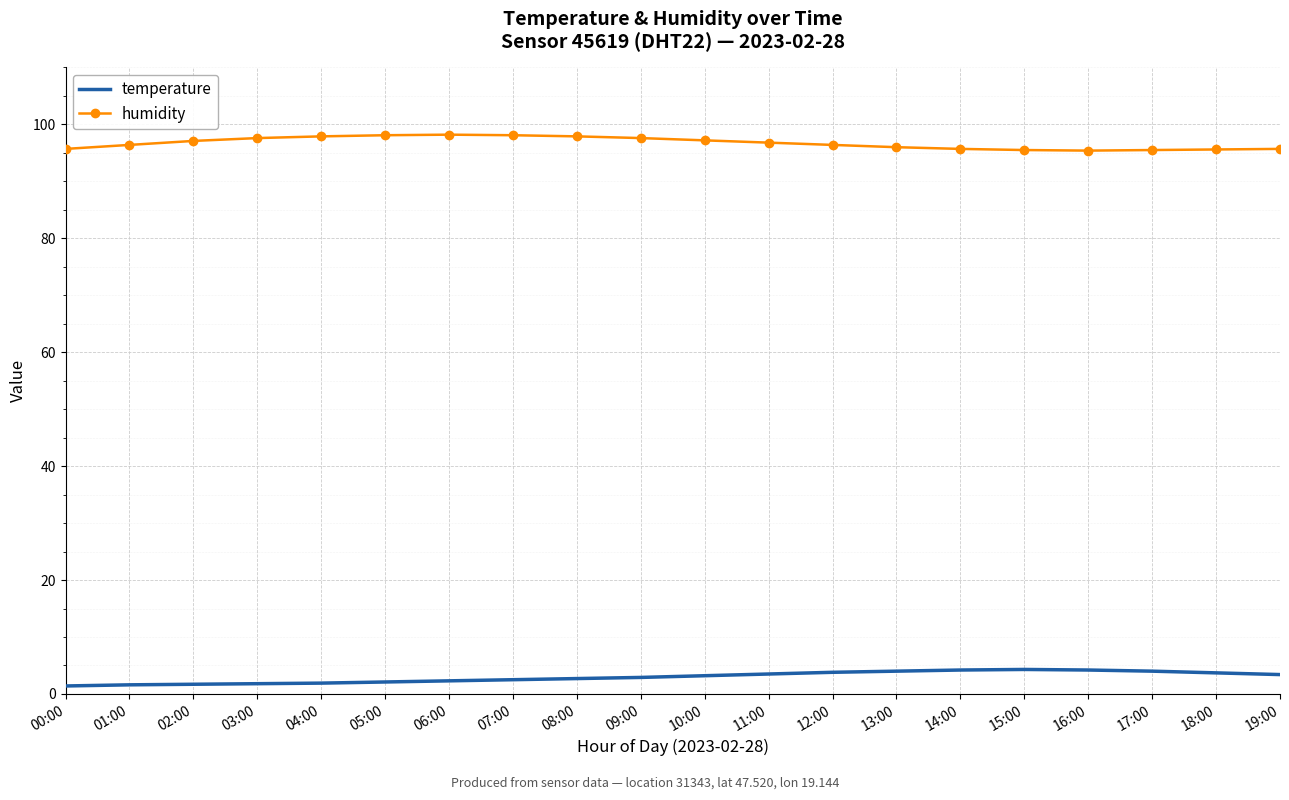

What is the maximum value for temperature?

4.3